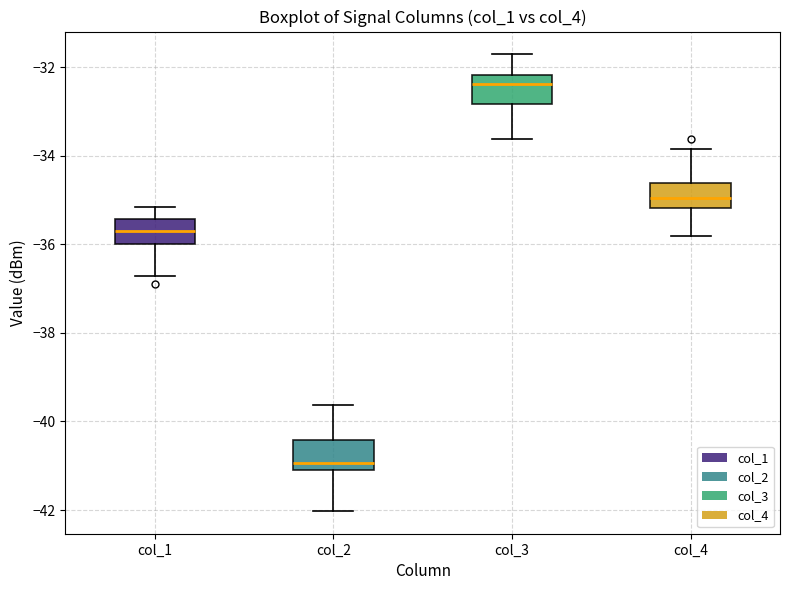

Reading left to right, read every box against the y-axis: the position of its median line, the range the box covers, and the ends of its whiskers. The values are not printed on the chart, so give them approximately, as read against the axis.

col_1: median -35.8, box -36.0 to -35.4, whiskers -36.8 to -35.2
col_2: median -41.0, box -41.2 to -40.4, whiskers -42.0 to -39.6
col_3: median -32.4, box -32.8 to -32.2, whiskers -33.6 to -31.8
col_4: median -35.0, box -35.2 to -34.6, whiskers -35.8 to -33.8